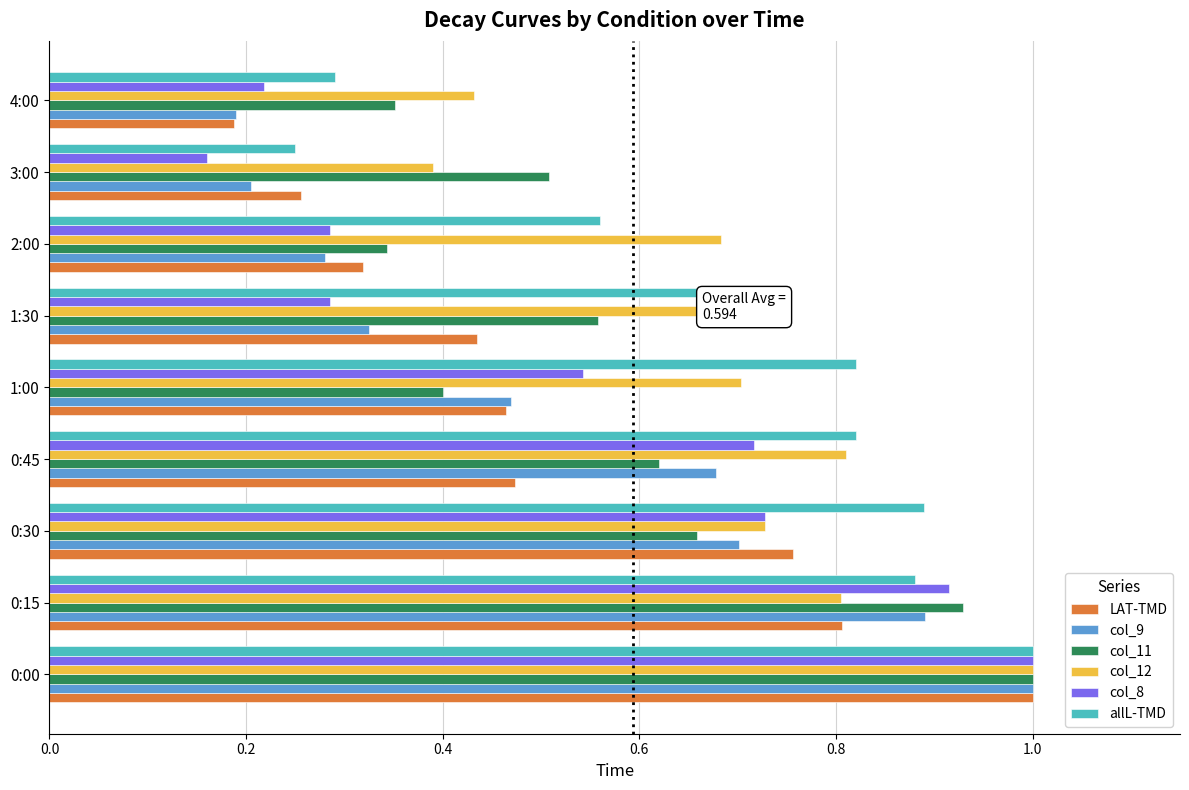

At which label does LAT-TMD reach its minimum?

4:00